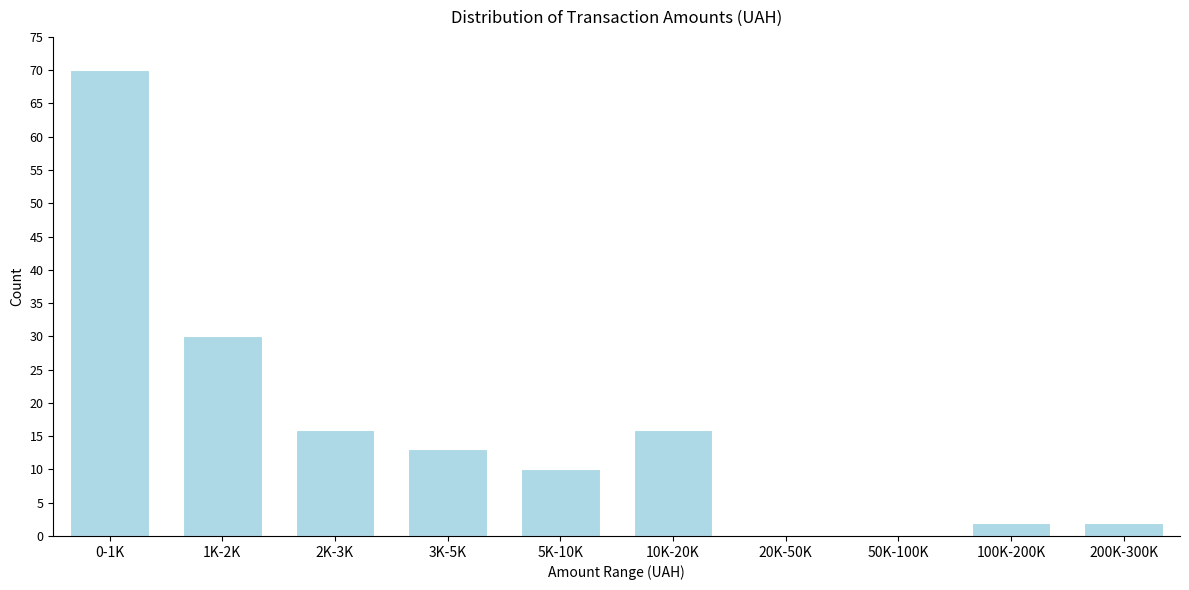

Reading left to right, list all the values displayed in this chart.

0-1K=70	1K-2K=30	2K-3K=16	3K-5K=13	5K-10K=10	10K-20K=16	20K-50K=0	50K-100K=0	100K-200K=2	200K-300K=2